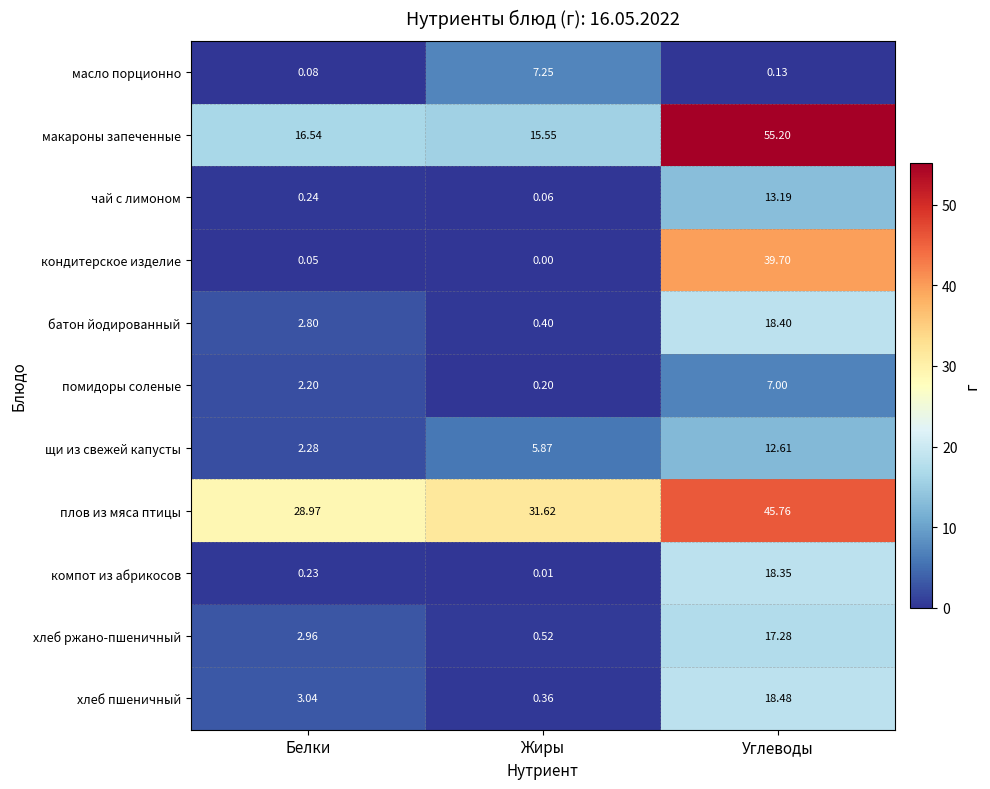

Between Белки and Жиры, which series saw the biggest shift?

масло порционно